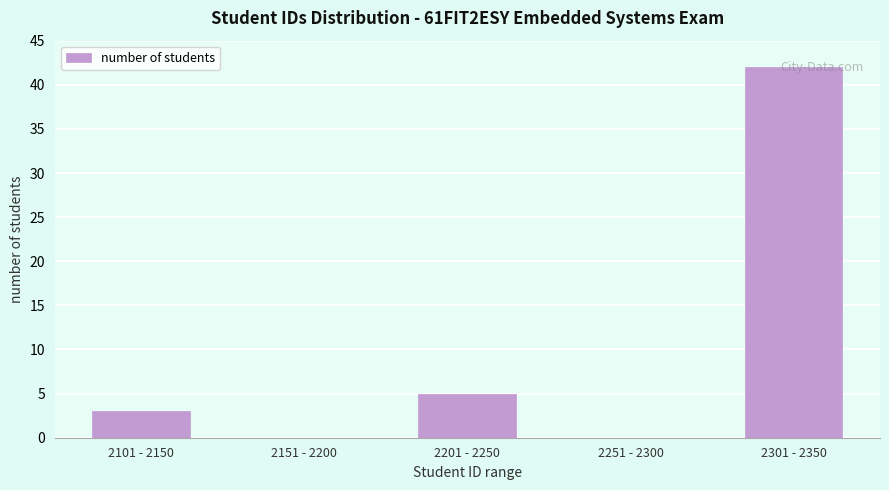

Which has a higher value, 2201 - 2250 or 2251 - 2300?

2201 - 2250